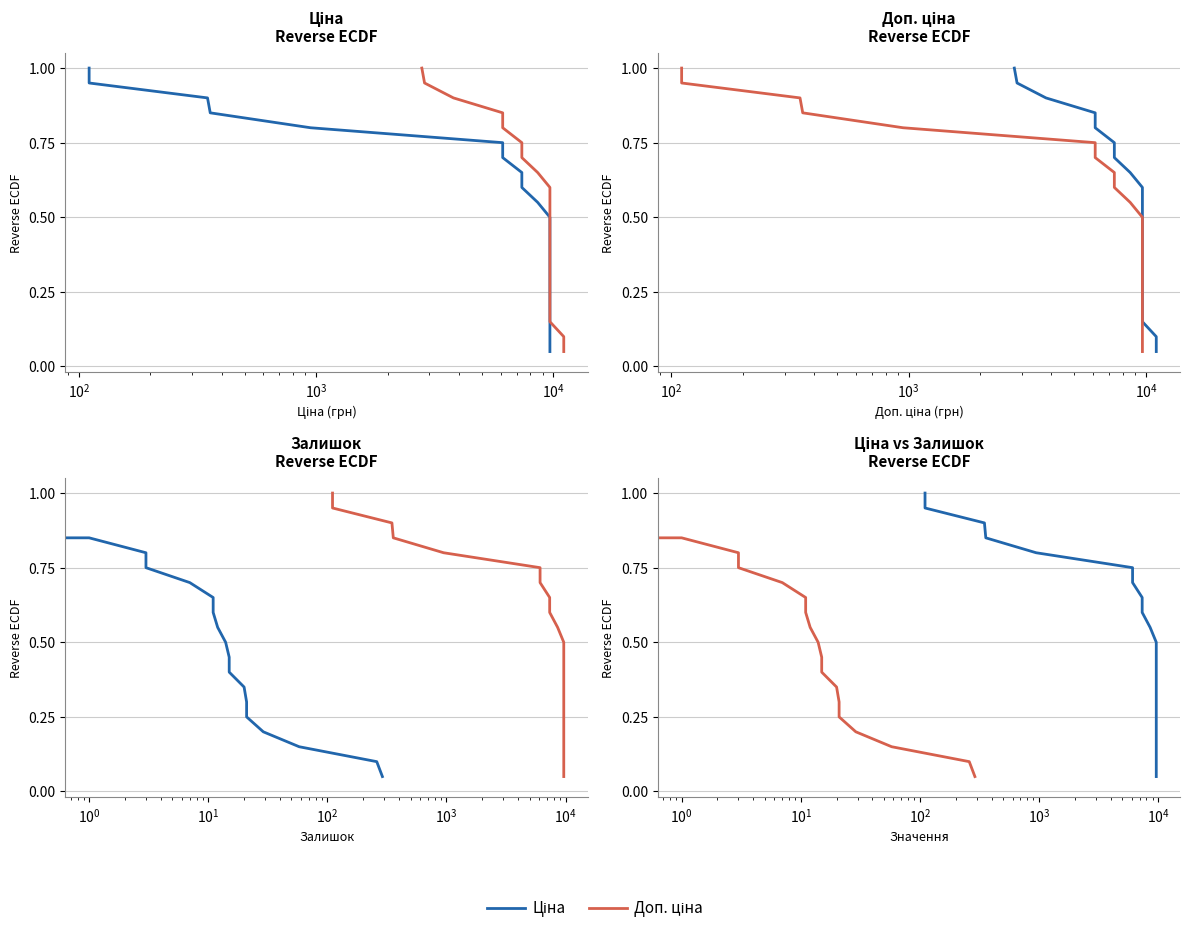

True or false: Доп. ціна and Залишок intersect in this chart.

False